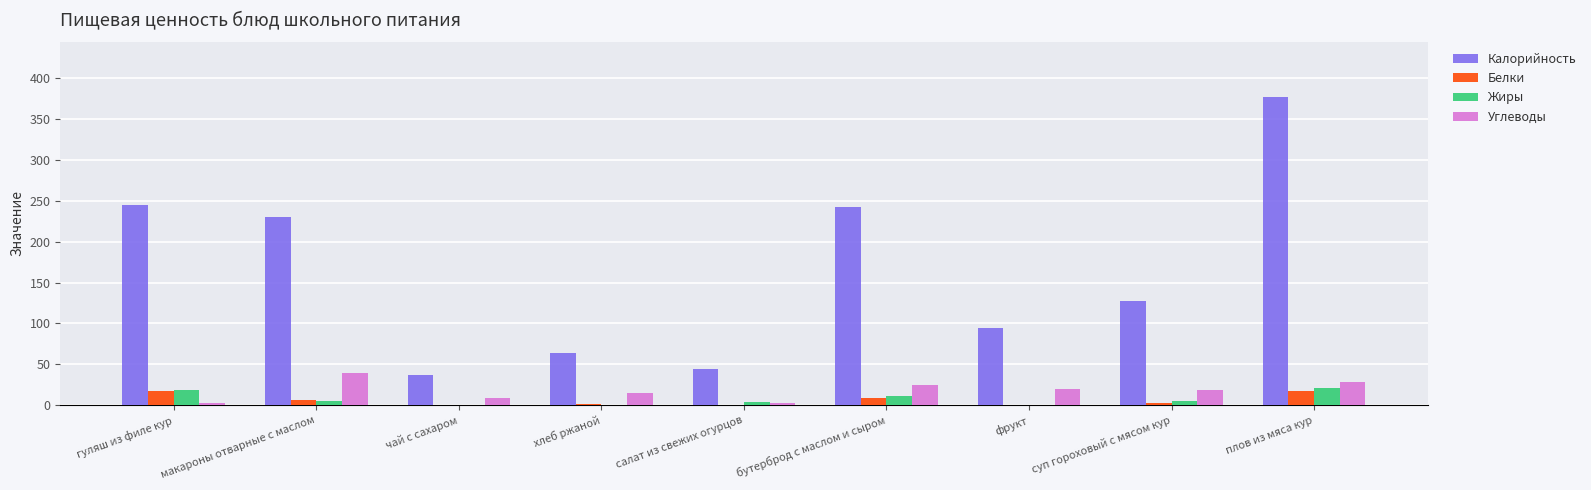

What is the difference between the Углеводы values at чай с сахаром and салат из свежих огурцов?

6.9